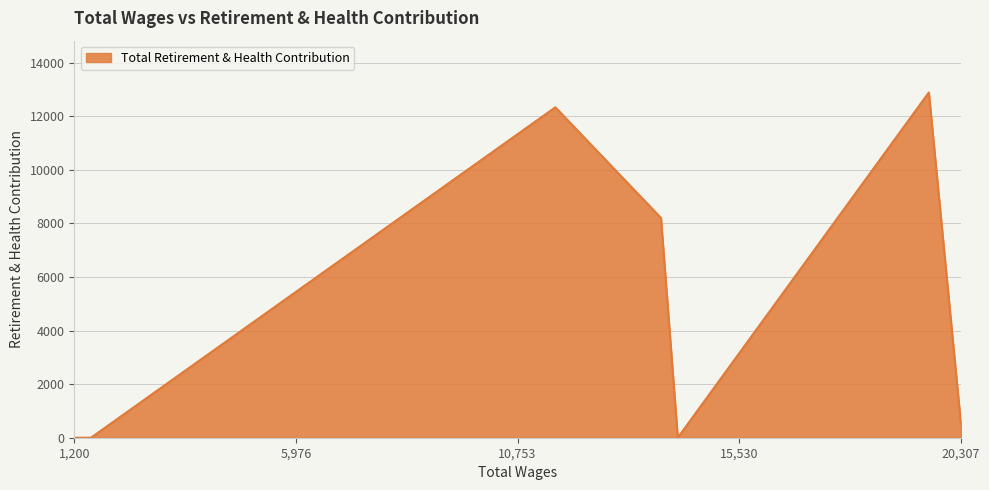

What is the maximum value shown in the chart?

12887